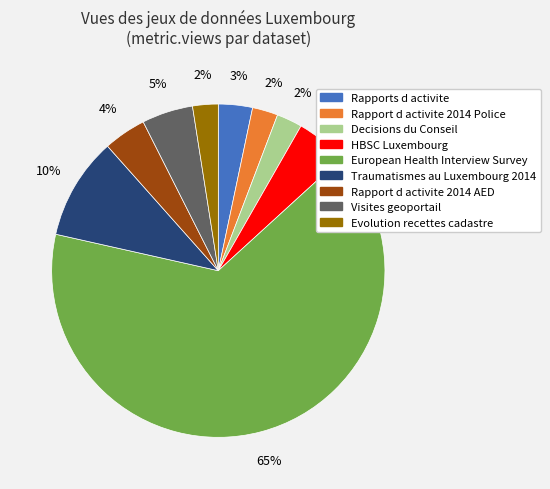

Do Evolution recettes cadastre and Rapports d activite together represent more than half of the pie?

No